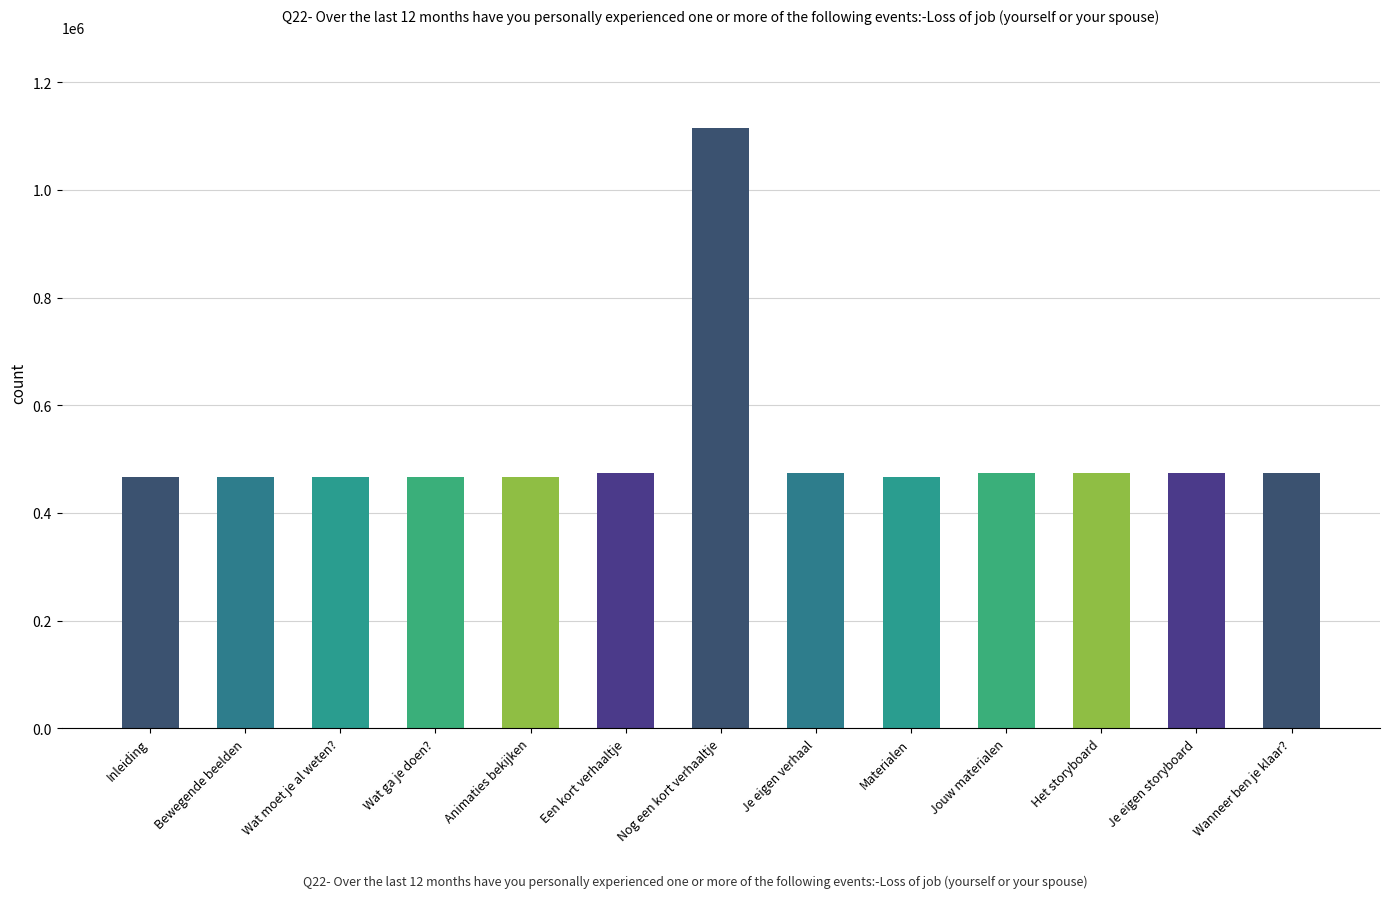

What is the ratio of the value at Inleiding to the value at Wat ga je doen??

1.0